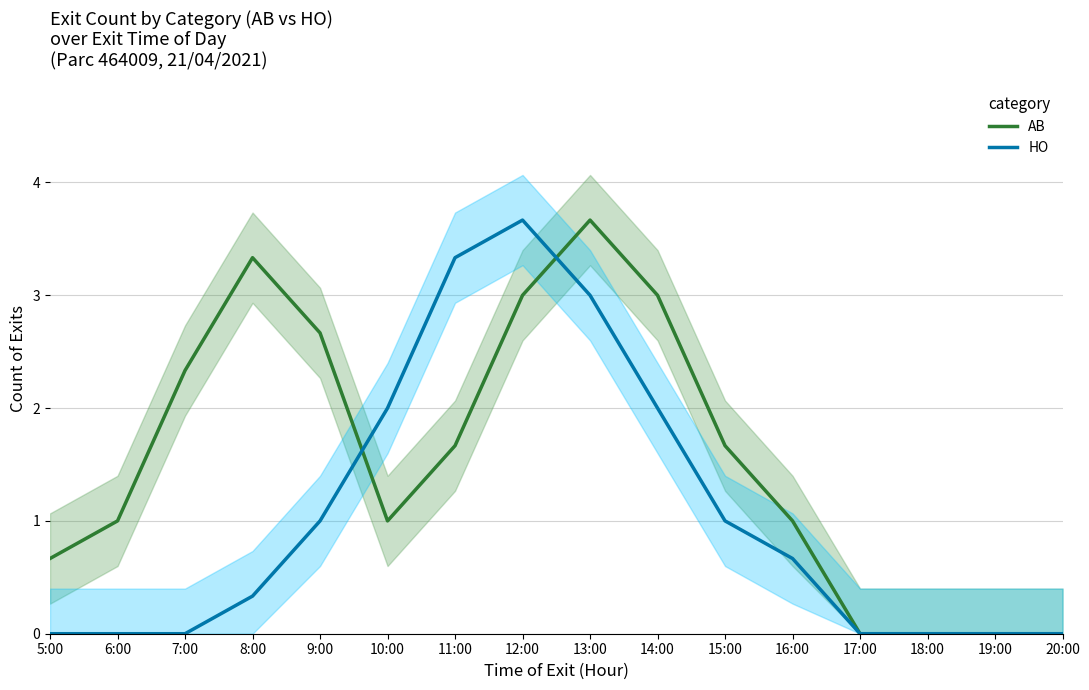

How many lines are shown in the chart?

2